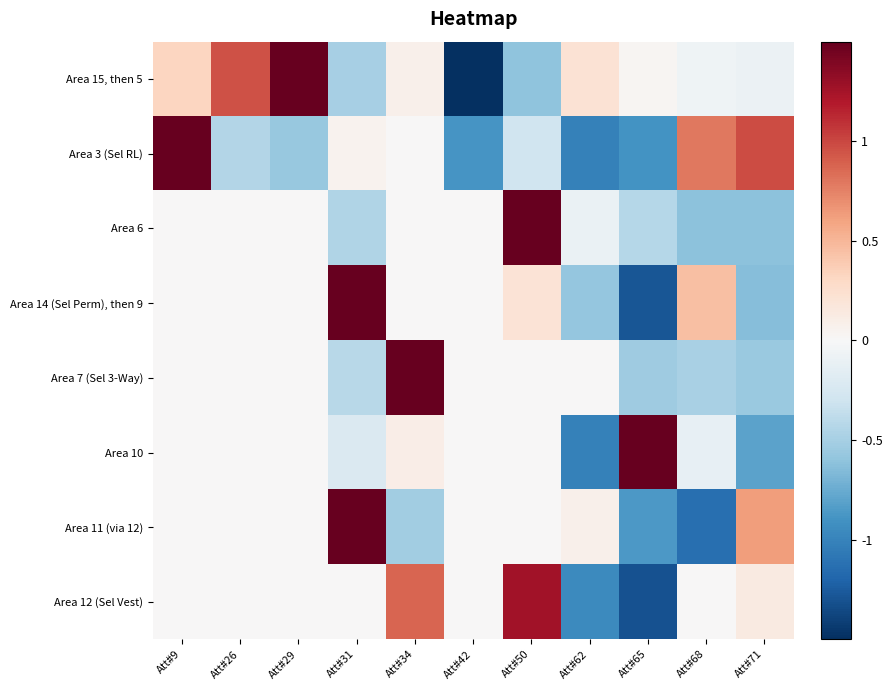

Between Att#31 and Att#68, which is larger?

Att#68